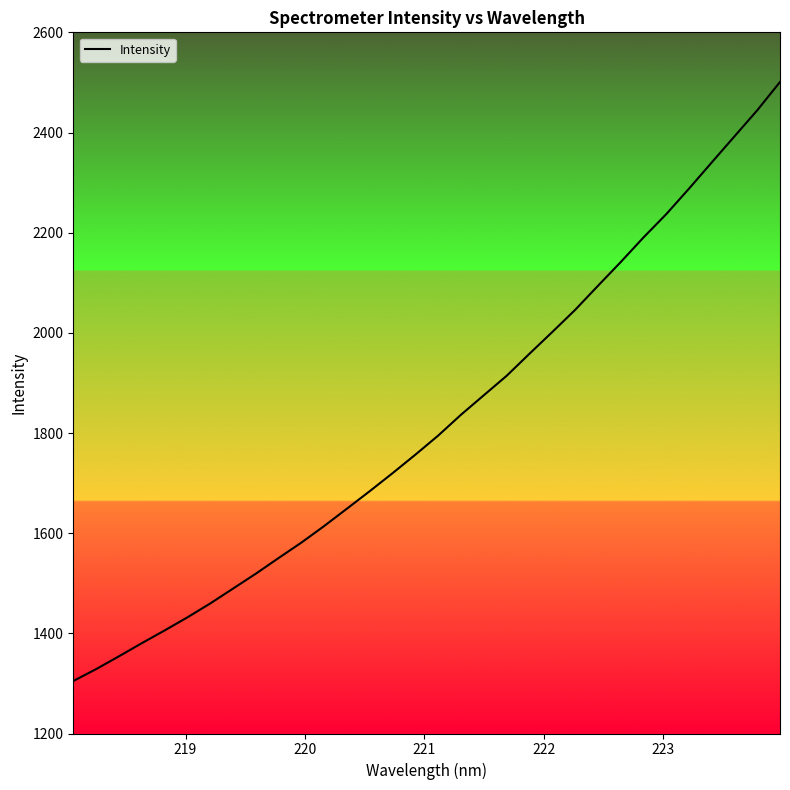

What is the smallest value displayed?

1304.8